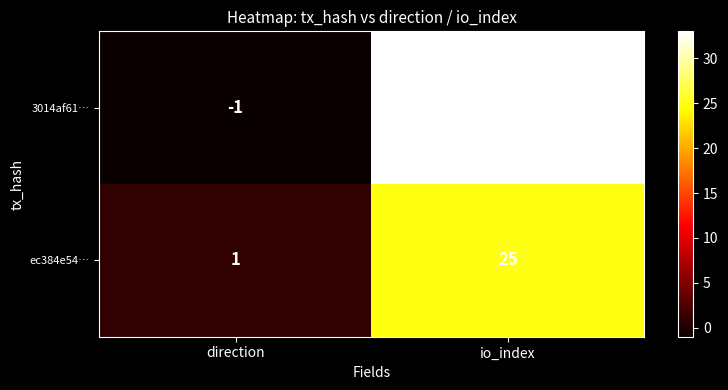

What is the greatest value displayed?

33